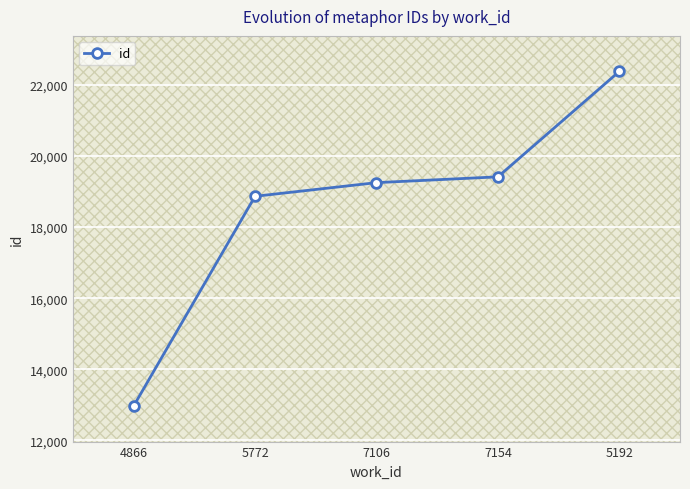

How many data points does each series have?

5